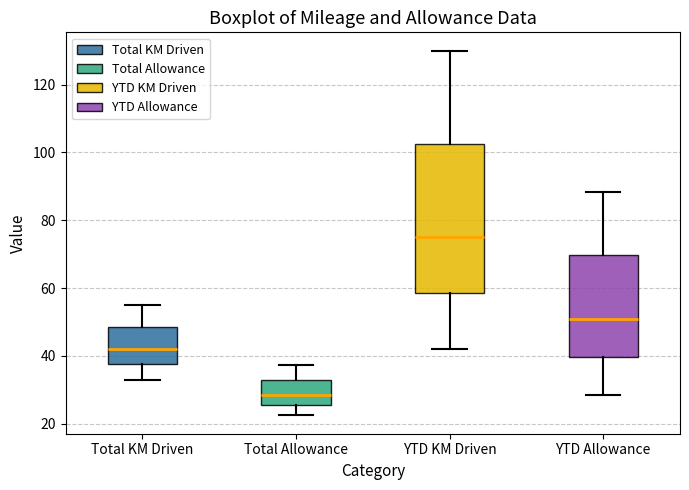

Where does the upper whisker of the box for YTD KM Driven end on the y-axis? The values are not printed on the chart, so give them approximately, as read against the axis.

130